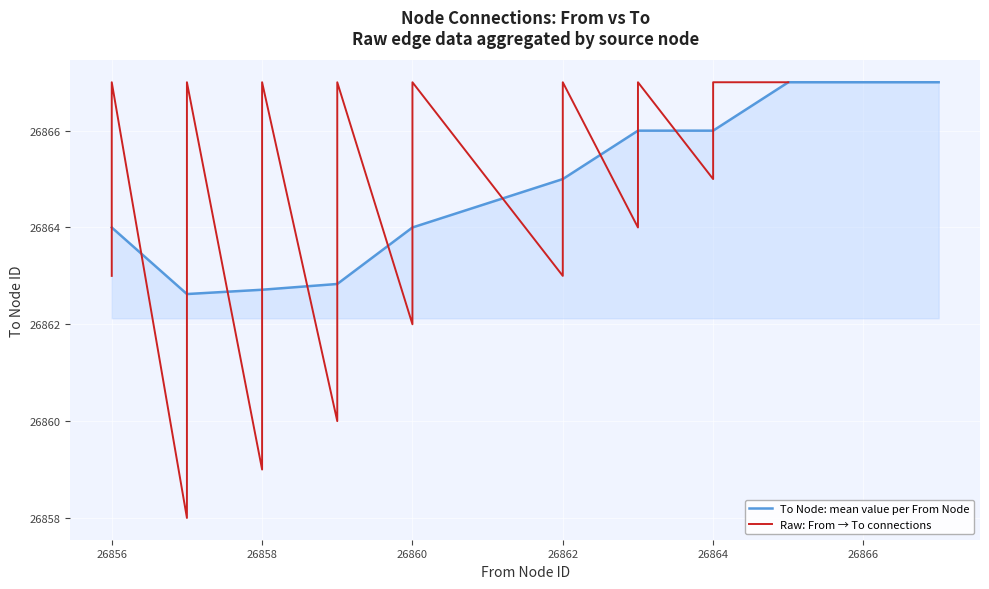

What is the minimum value for To Node: mean value per From Node?

26862.6